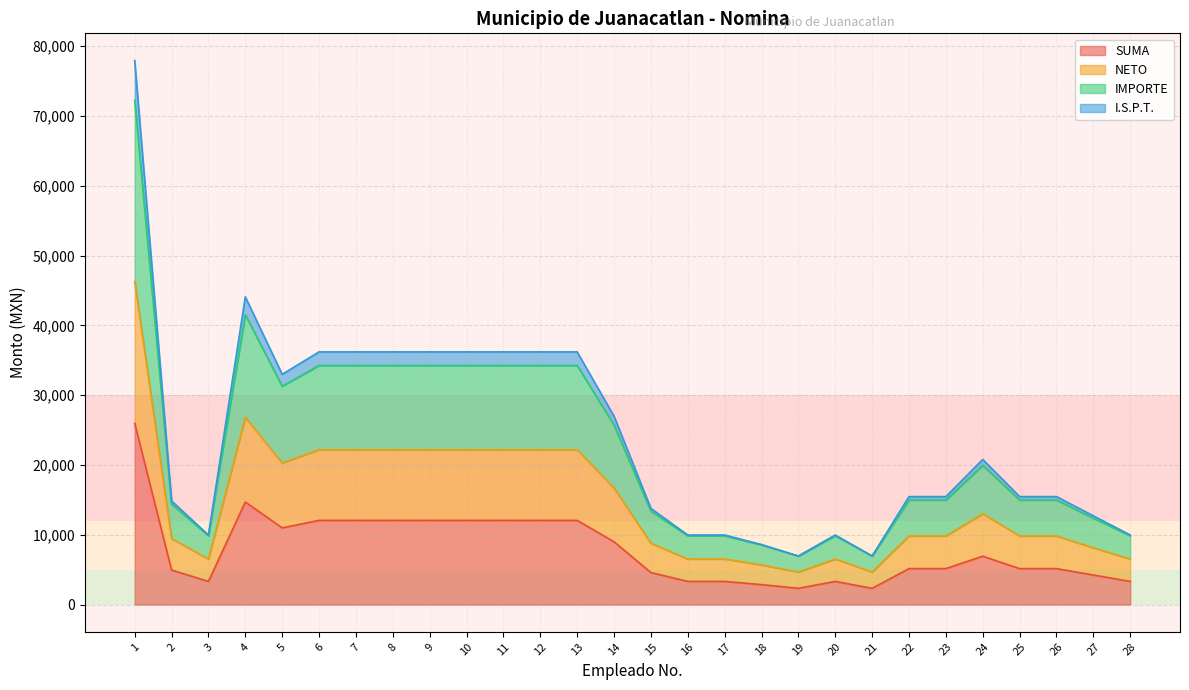

What is the sum of the NETO values at 10 and 13?

44396.0